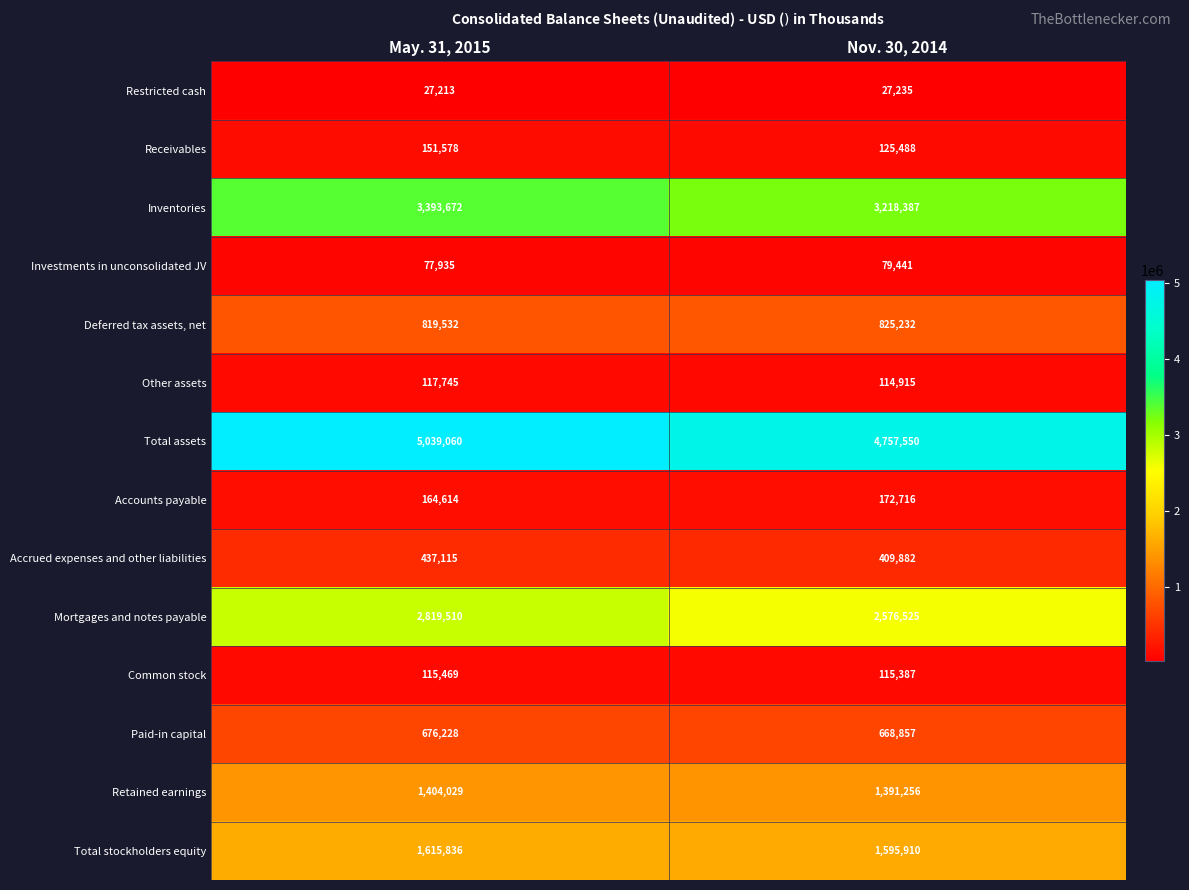

What value does the Other assets series have at Nov. 30, 2014, to the nearest 10?

114920